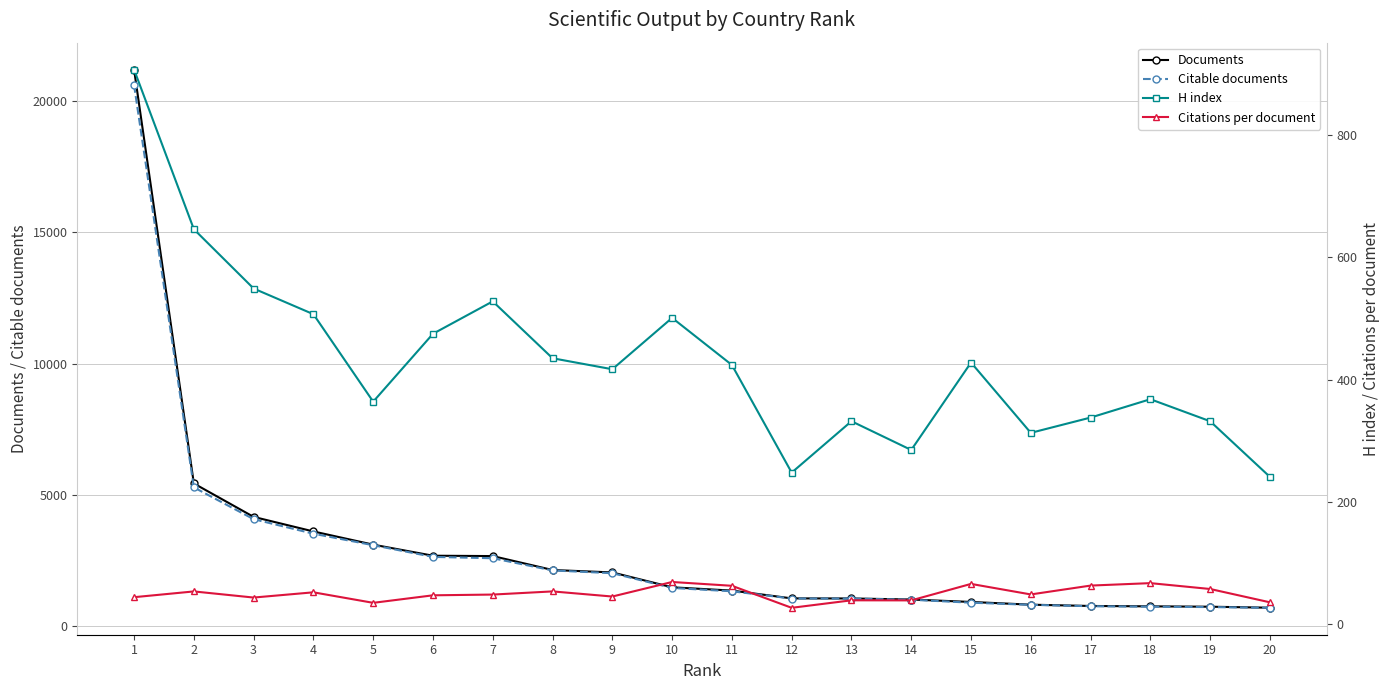

True or false: H index has a value of 572.0 at 17.

False